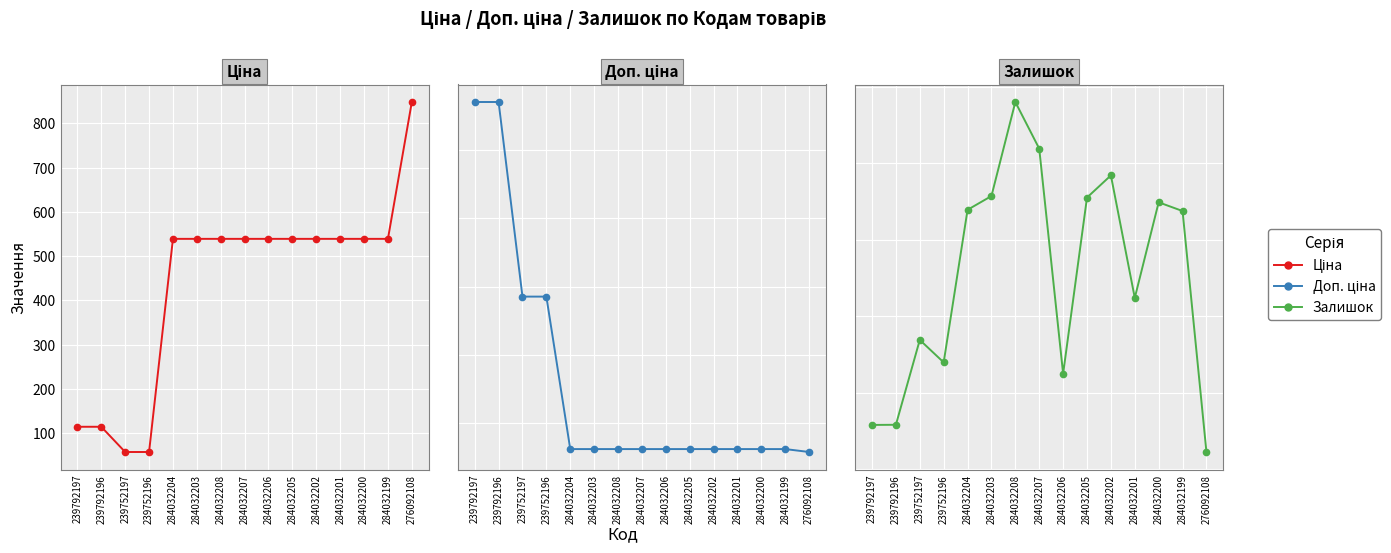

Between 284032201 and 284032199, which series saw the biggest shift?

Залишок